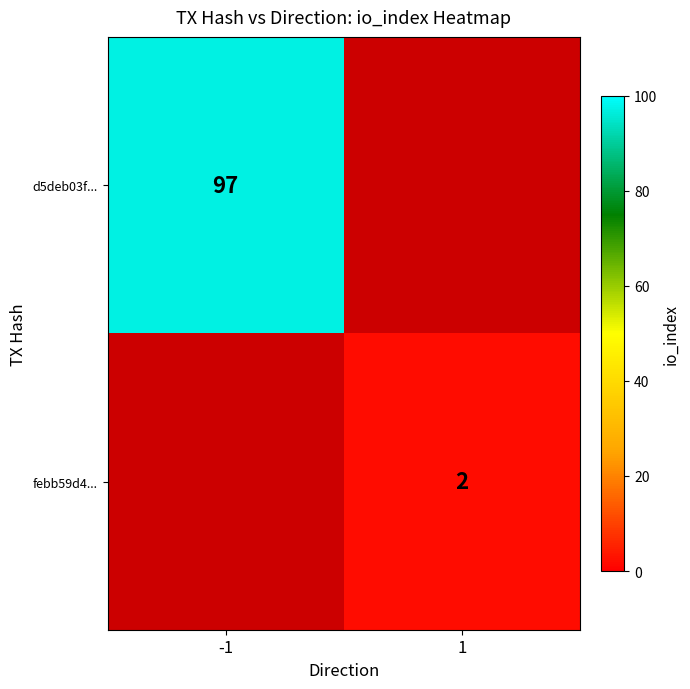

Is it true that d5deb03f... equals 62 at -1?

False